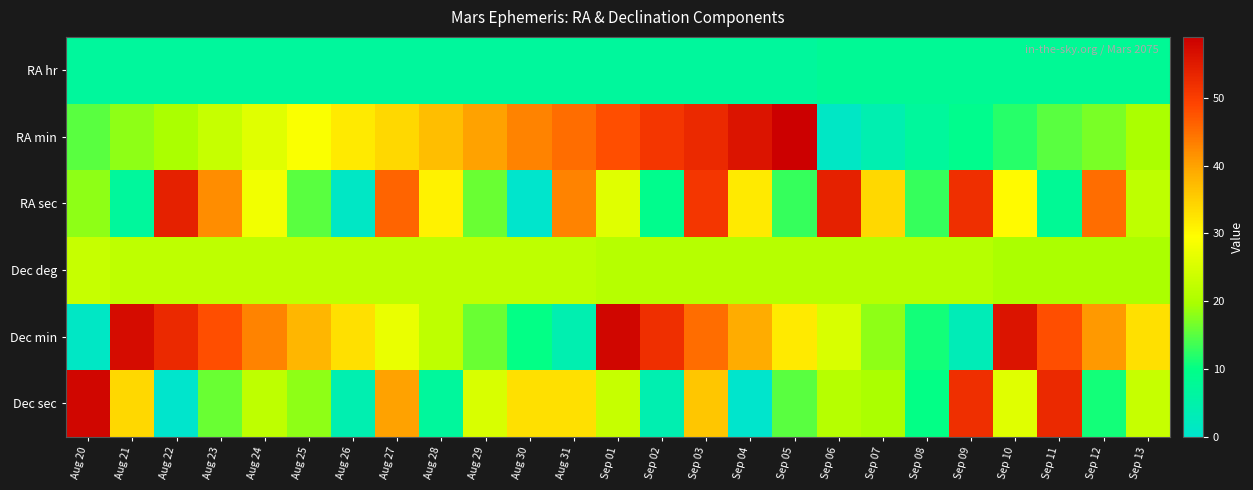

Reading left to right, transcribe all the data shown in this chart.

RA hr: Aug 20=7	Aug 21=7	Aug 22=7	Aug 23=7	Aug 24=7	Aug 25=7	Aug 26=7	Aug 27=7	Aug 28=7	Aug 29=7	Aug 30=7	Aug 31=7	Sep 01=7	Sep 02=7	Sep 03=7	Sep 04=7	Sep 05=7	Sep 06=8	Sep 07=8	Sep 08=8	Sep 09=8	Sep 10=8	Sep 11=8	Sep 12=8	Sep 13=8
RA min: Aug 20=15	Aug 21=18	Aug 22=20	Aug 23=23	Aug 24=26	Aug 25=29	Aug 26=32	Aug 27=34	Aug 28=37	Aug 29=40	Aug 30=43	Aug 31=45	Sep 01=48	Sep 02=51	Sep 03=53	Sep 04=56	Sep 05=59	Sep 06=1	Sep 07=4	Sep 08=7	Sep 09=9	Sep 10=12	Sep 11=15	Sep 12=17	Sep 13=20
RA sec: Aug 20=18	Aug 21=7	Aug 22=54	Aug 23=42	Aug 24=28	Aug 25=15	Aug 26=1	Aug 27=46	Aug 28=31	Aug 29=16	Aug 30=0	Aug 31=43	Sep 01=26	Sep 02=9	Sep 03=51	Sep 04=32	Sep 05=13	Sep 06=54	Sep 07=34	Sep 08=13	Sep 09=52	Sep 10=30	Sep 11=8	Sep 12=45	Sep 13=22
Dec deg: Aug 20=23	Aug 21=22	Aug 22=22	Aug 23=22	Aug 24=22	Aug 25=22	Aug 26=22	Aug 27=22	Aug 28=22	Aug 29=22	Aug 30=22	Aug 31=22	Sep 01=21	Sep 02=21	Sep 03=21	Sep 04=21	Sep 05=21	Sep 06=21	Sep 07=21	Sep 08=21	Sep 09=21	Sep 10=20	Sep 11=20	Sep 12=20	Sep 13=20
Dec min: Aug 20=1	Aug 21=57	Aug 22=53	Aug 23=48	Aug 24=43	Aug 25=38	Aug 26=33	Aug 27=27	Aug 28=22	Aug 29=16	Aug 30=10	Aug 31=4	Sep 01=58	Sep 02=52	Sep 03=45	Sep 04=39	Sep 05=32	Sep 06=25	Sep 07=18	Sep 08=11	Sep 09=3	Sep 10=56	Sep 11=48	Sep 12=41	Sep 13=33
Dec sec: Aug 20=58	Aug 21=34	Aug 22=0	Aug 23=16	Aug 24=22	Aug 25=18	Aug 26=4	Aug 27=40	Aug 28=7	Aug 29=25	Aug 30=33	Aug 31=33	Sep 01=23	Sep 02=4	Sep 03=36	Sep 04=0	Sep 05=15	Sep 06=21	Sep 07=20	Sep 08=10	Sep 09=52	Sep 10=26	Sep 11=53	Sep 12=11	Sep 13=23